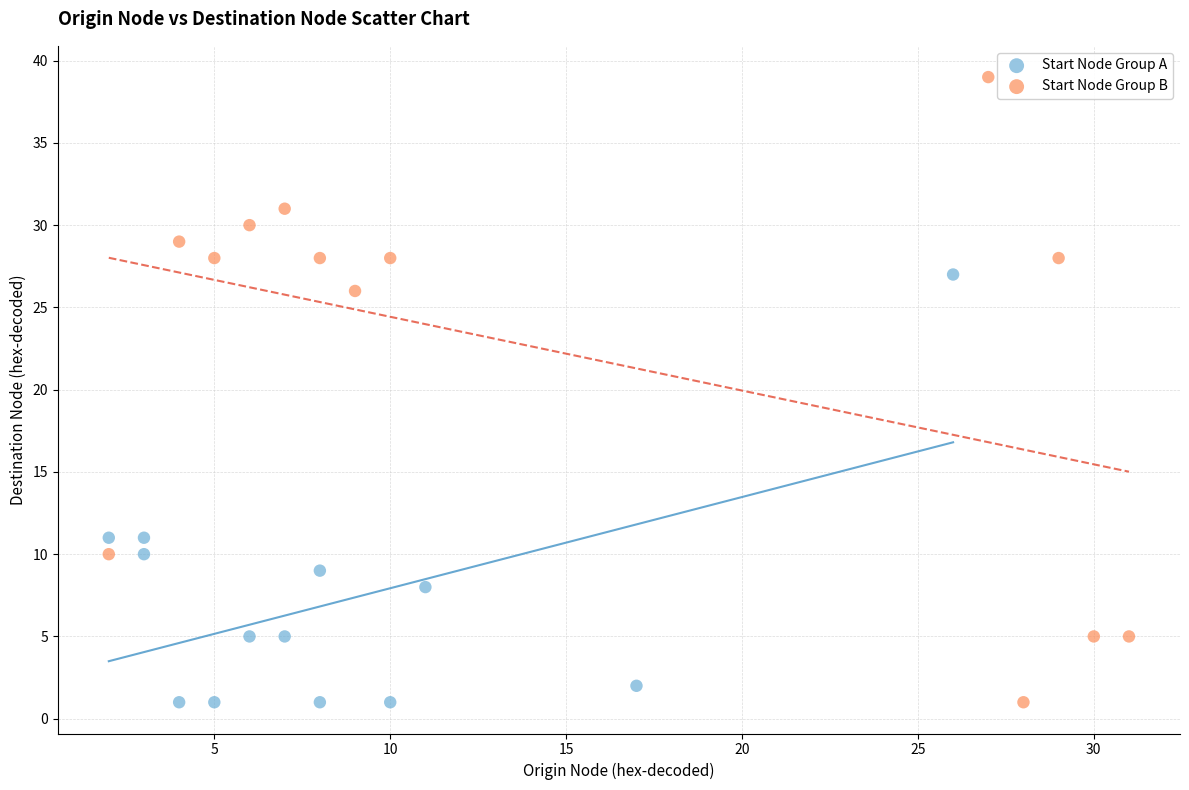

Which series has the widest spread of Y values?

Start Node Group B